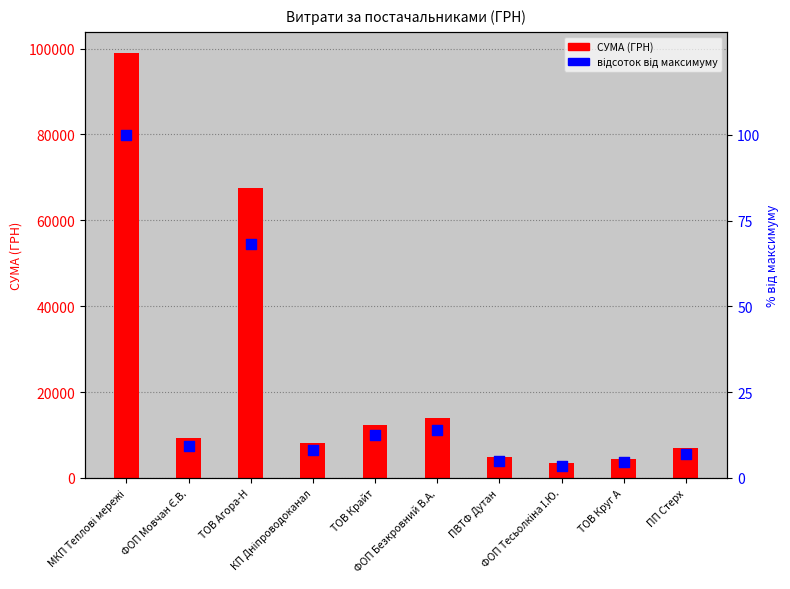

Which series has the largest total across all categories?

СУМА (ГРН)